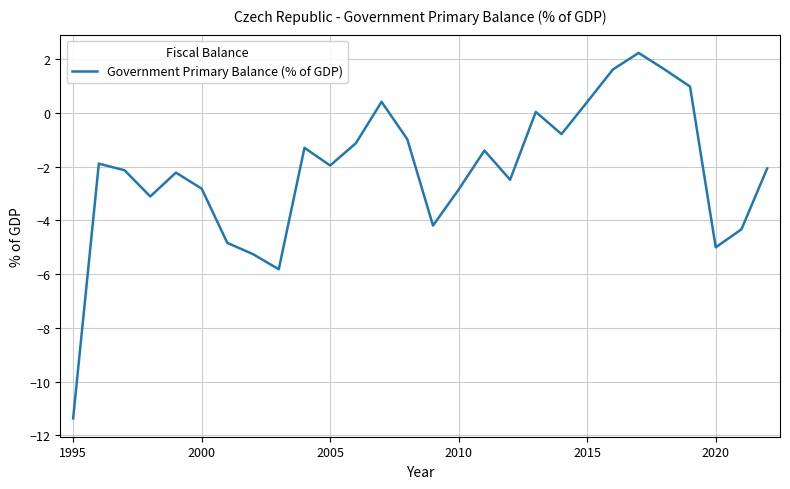

True or false: there are more than 1 points higher than both neighbors.

True